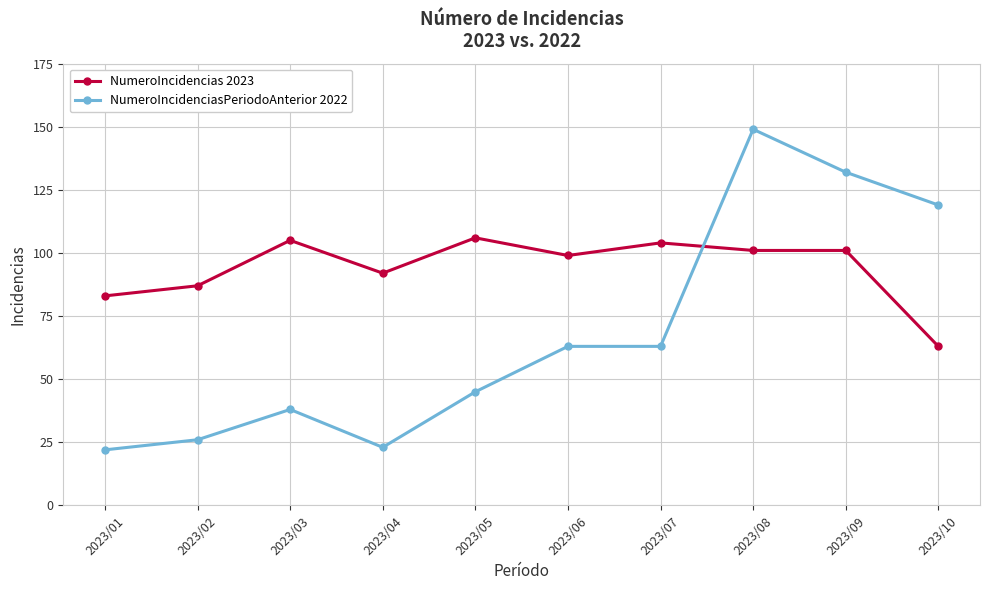

At which category does NumeroIncidencias 2023 reach its first local valley?

2023/04